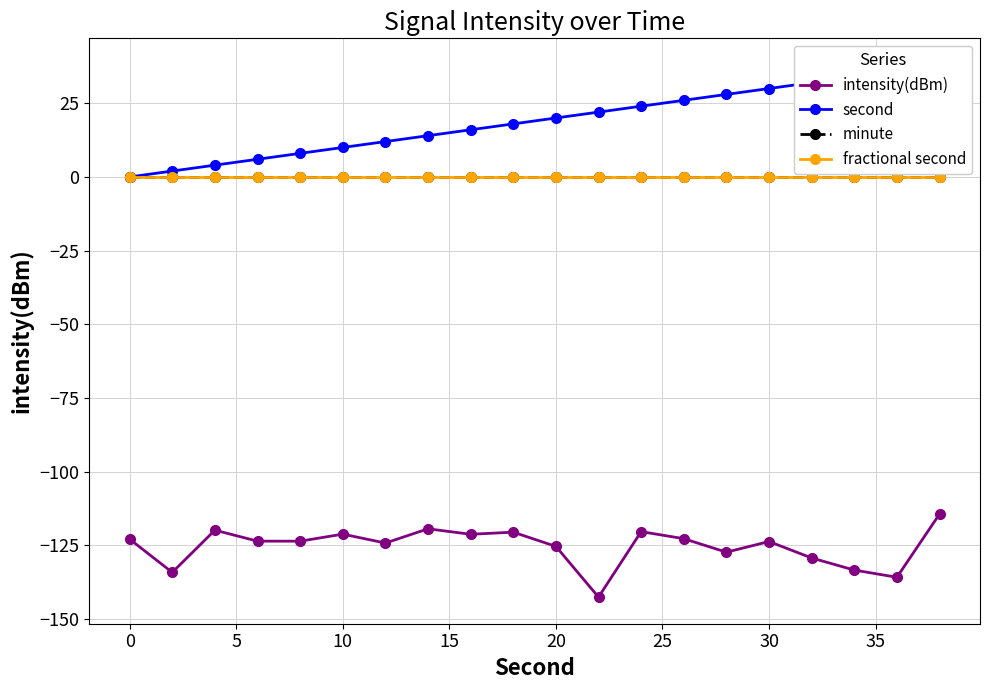

What is the minimum value shown in the chart?

-142.6